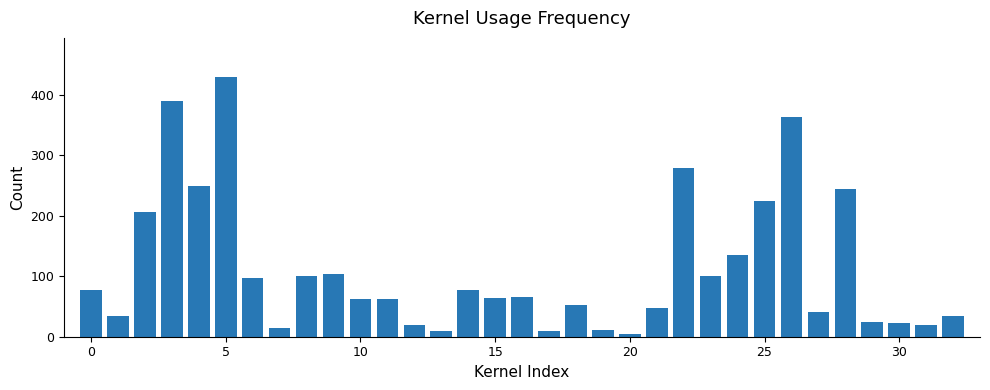

What is the difference between the second highest and second lowest values?

380